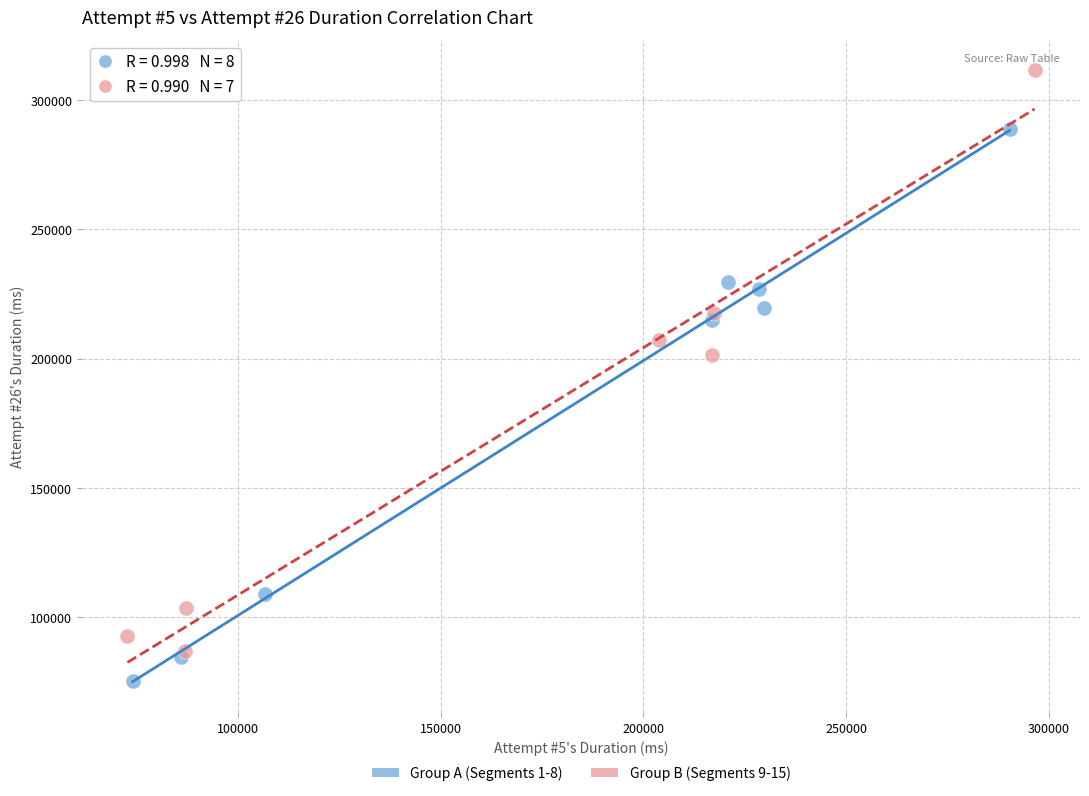

Which series has the largest Y range (max minus min)?

Group B (Segments 9-15)